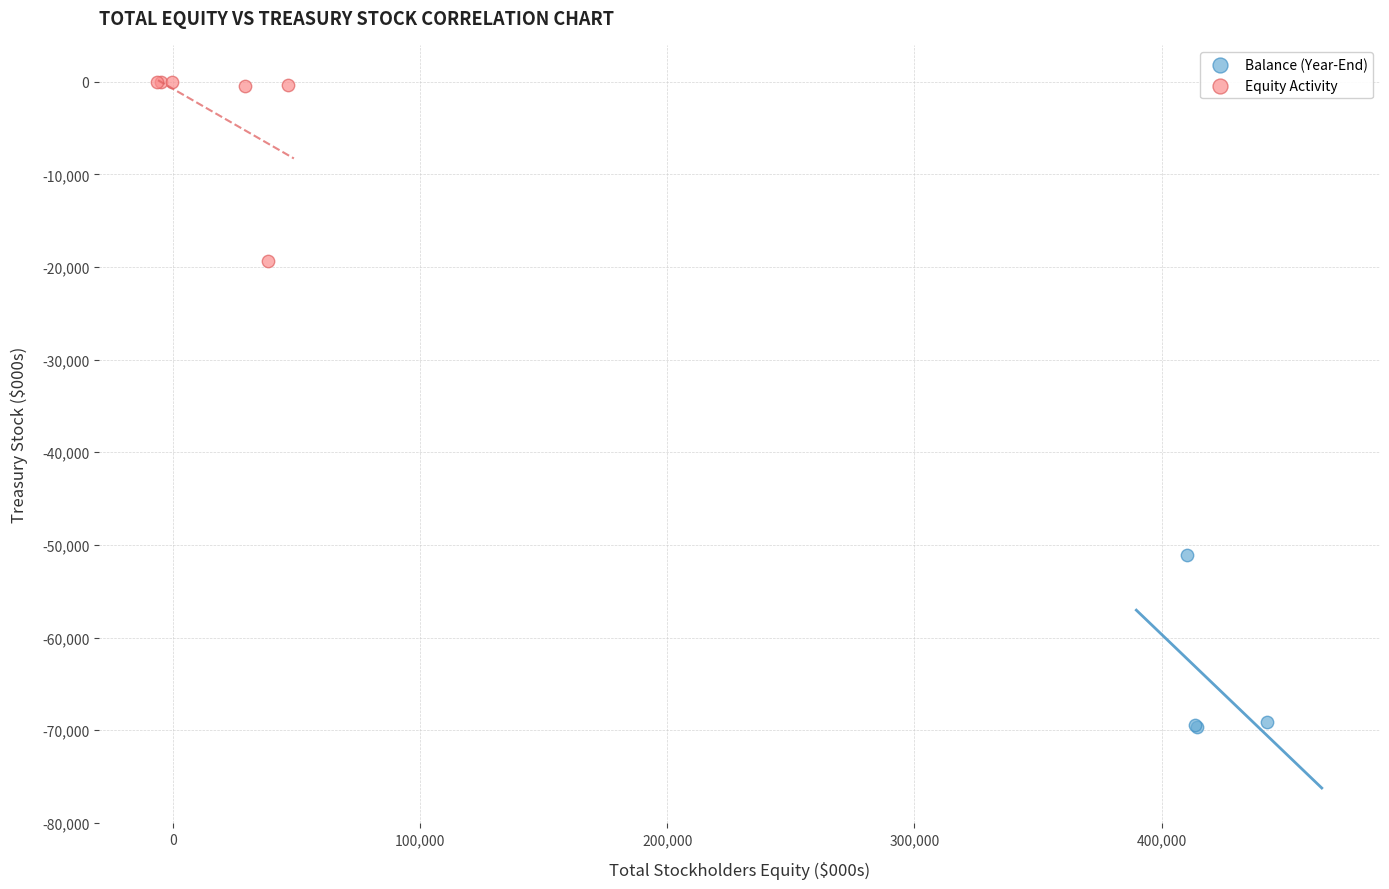

Which series reaches the maximum Y coordinate?

Equity Activity